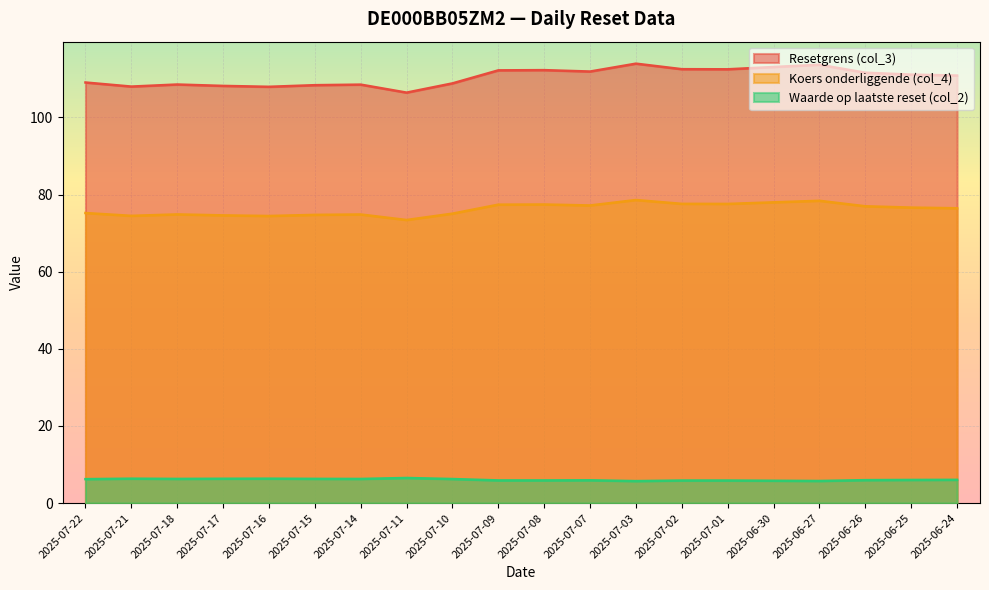

Reading right to left, list all the values displayed in this chart.

Resetgrens (col_3): 2025-06-24=110.9	2025-06-25=111.1	2025-06-26=111.6	2025-06-27=113.7	2025-06-30=113.1	2025-07-01=112.5	2025-07-02=112.5	2025-07-03=113.9	2025-07-07=111.9	2025-07-08=112.3	2025-07-09=112.2	2025-07-10=108.8	2025-07-11=106.4	2025-07-14=108.5	2025-07-15=108.4	2025-07-16=107.9	2025-07-17=108.2	2025-07-18=108.5	2025-07-21=108.0	2025-07-22=109.1
Koers onderliggende (col_4): 2025-06-24=76.5	2025-06-25=76.6	2025-06-26=77.0	2025-06-27=78.4	2025-06-30=78.0	2025-07-01=77.6	2025-07-02=77.6	2025-07-03=78.6	2025-07-07=77.2	2025-07-08=77.4	2025-07-09=77.4	2025-07-10=75.0	2025-07-11=73.4	2025-07-14=74.8	2025-07-15=74.7	2025-07-16=74.4	2025-07-17=74.6	2025-07-18=74.8	2025-07-21=74.5	2025-07-22=75.2
Waarde op laatste reset (col_2): 2025-06-24=6.0	2025-06-25=6.0	2025-06-26=6.0	2025-06-27=5.7	2025-06-30=5.8	2025-07-01=5.8	2025-07-02=5.8	2025-07-03=5.7	2025-07-07=5.9	2025-07-08=5.9	2025-07-09=5.9	2025-07-10=6.2	2025-07-11=6.5	2025-07-14=6.3	2025-07-15=6.3	2025-07-16=6.3	2025-07-17=6.3	2025-07-18=6.3	2025-07-21=6.3	2025-07-22=6.2